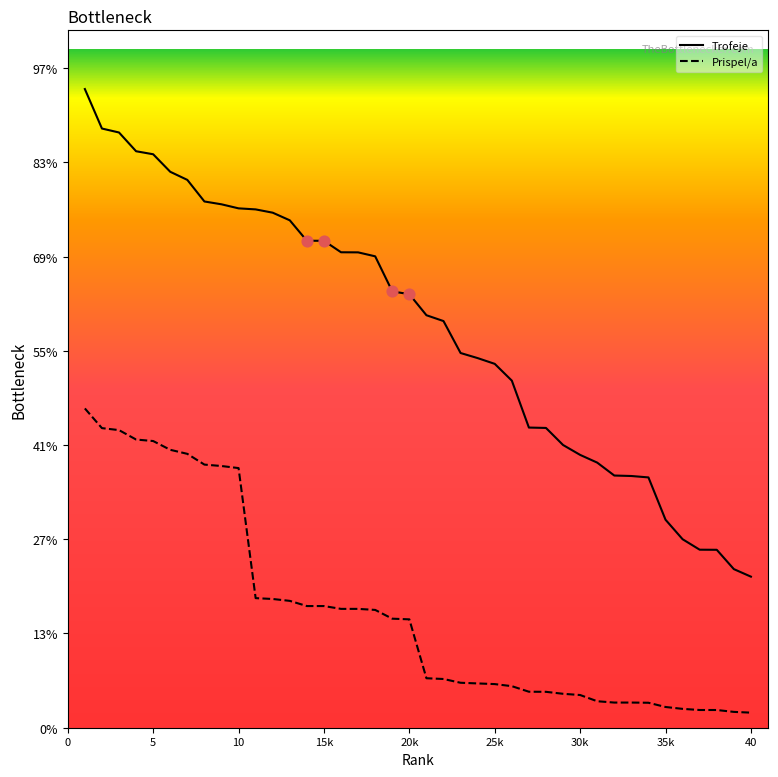

What are all the series names shown in the legend?

Trofeje, Prispel/a